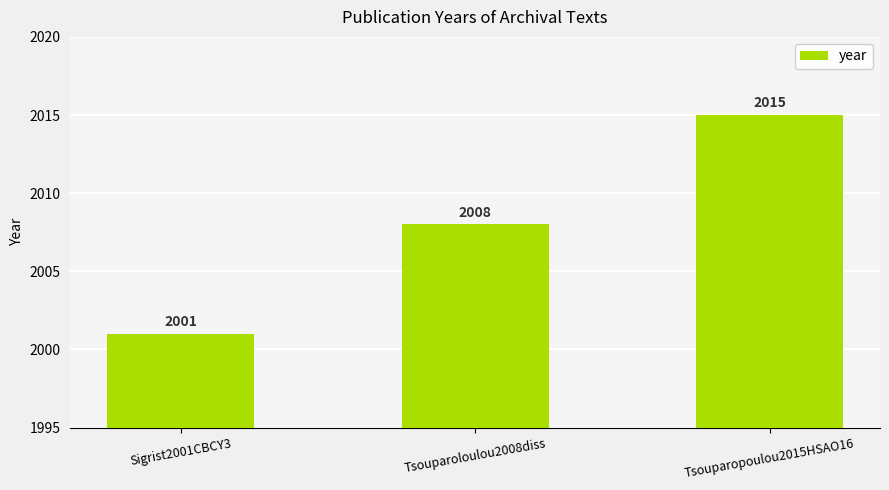

Does the chart contain stacked bars?

No